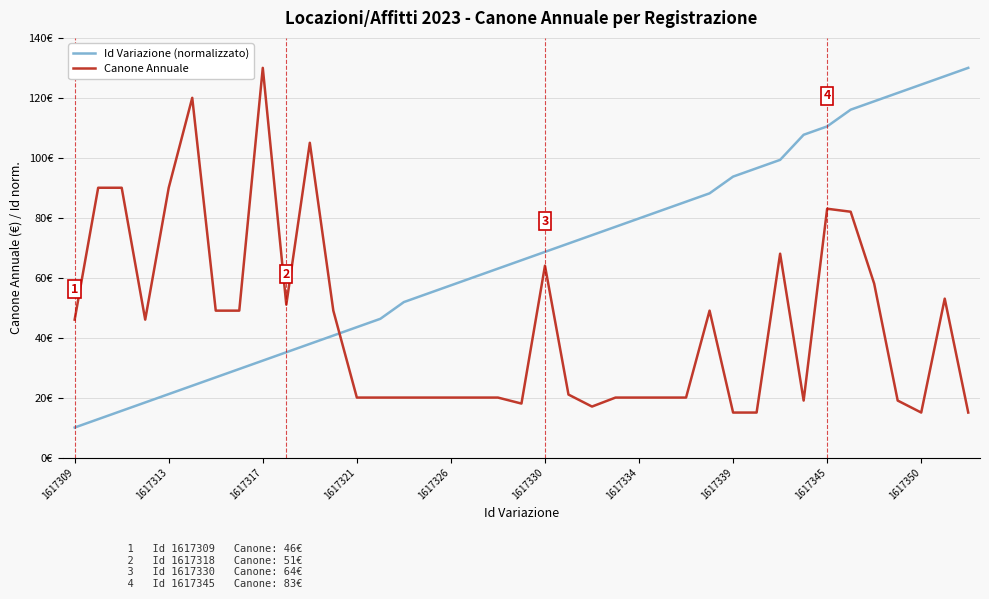

What are all the series names shown in the legend?

Id Variazione (normalizzato), Canone Annuale